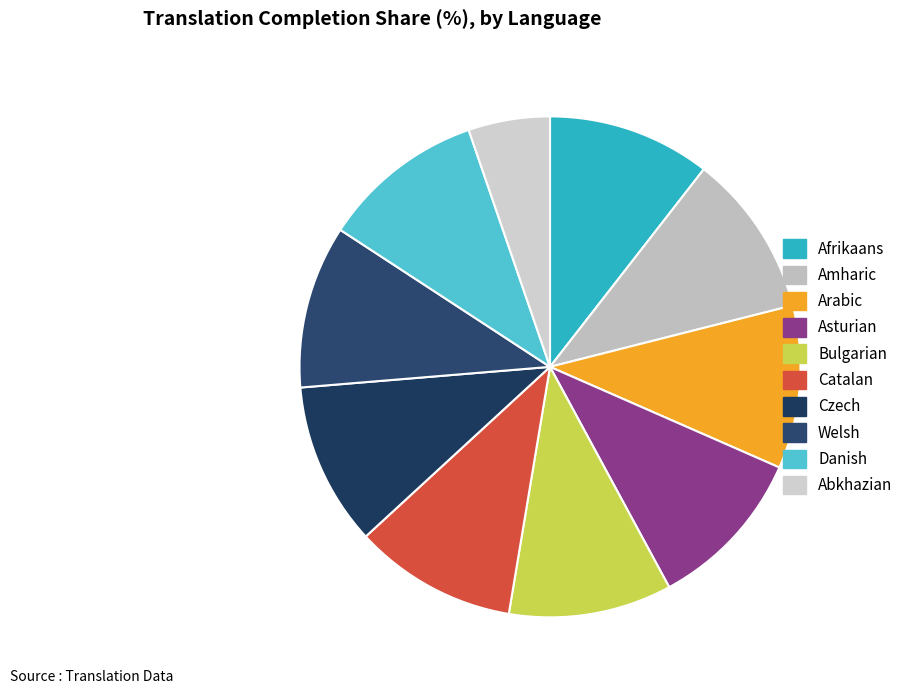

How many slices are in this pie chart?

10